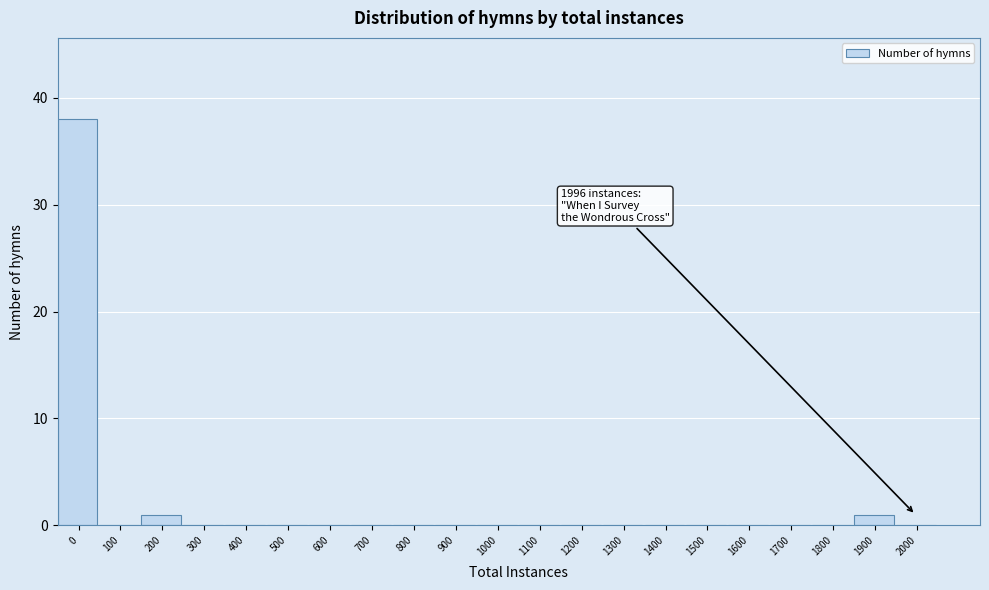

Reading right to left, transcribe all the data shown in this chart.

2000=0	1900=1	1800=0	1700=0	1600=0	1500=0	1400=0	1300=0	1200=0	1100=0	1000=0	900=0	800=0	700=0	600=0	500=0	400=0	300=0	200=1	100=0	0=38